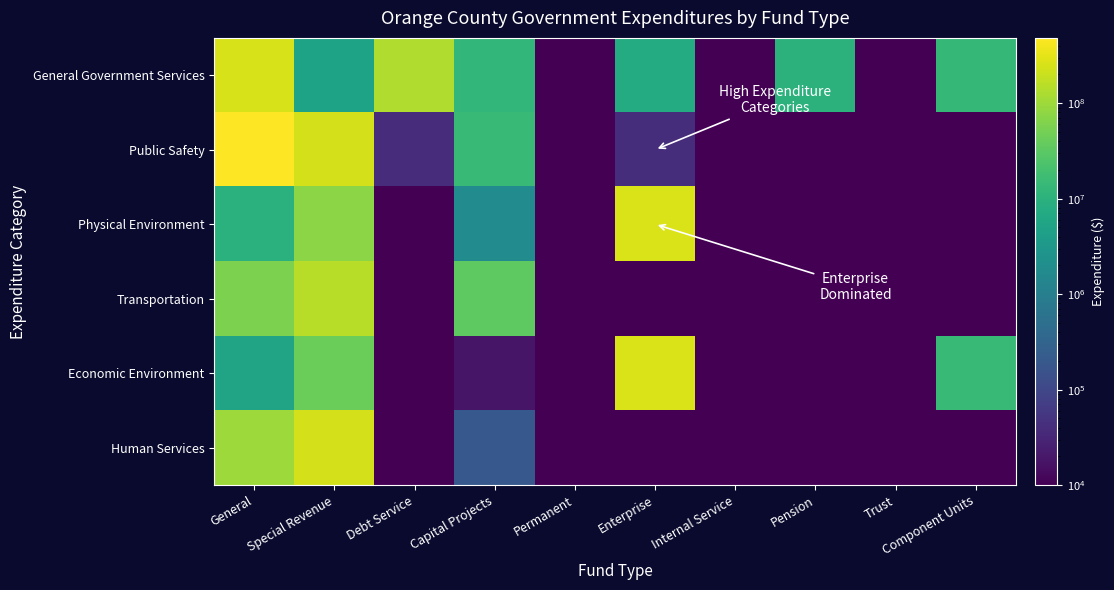

At how many categories does at least one series exceed 127131008?

4